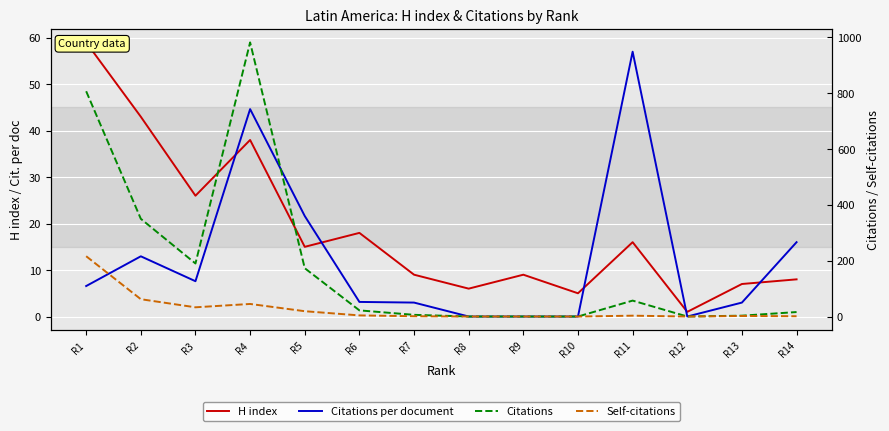

True or false: Self-citations and H index intersect in this chart.

True